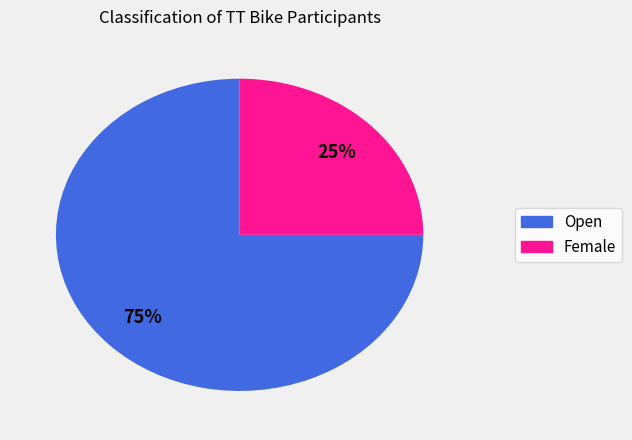

To the nearest percent, what portion does Open represent?

75%